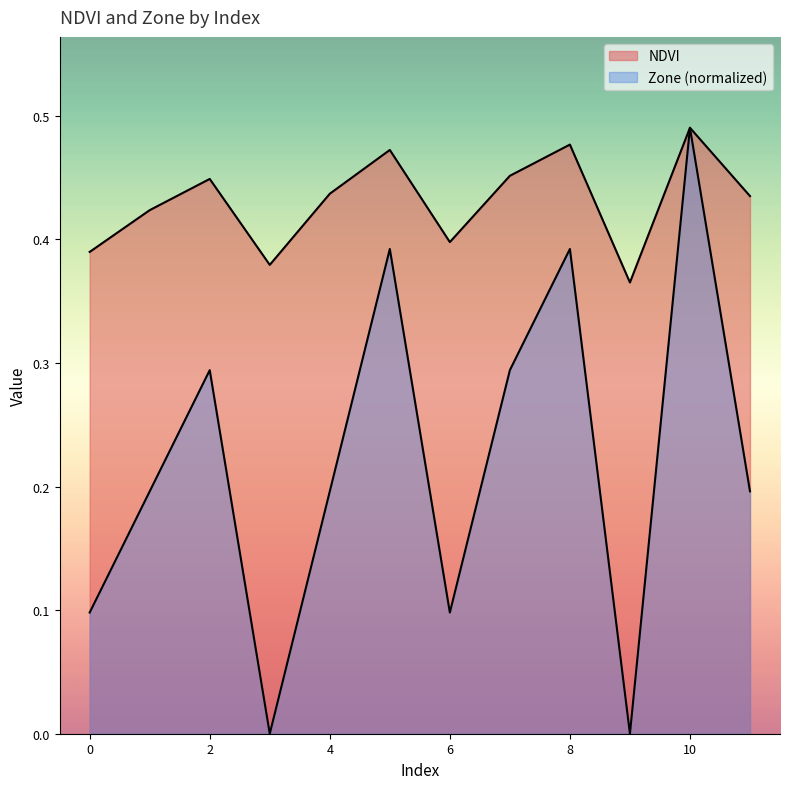

The Zone series shows 0.3 at 4. True or false?

False